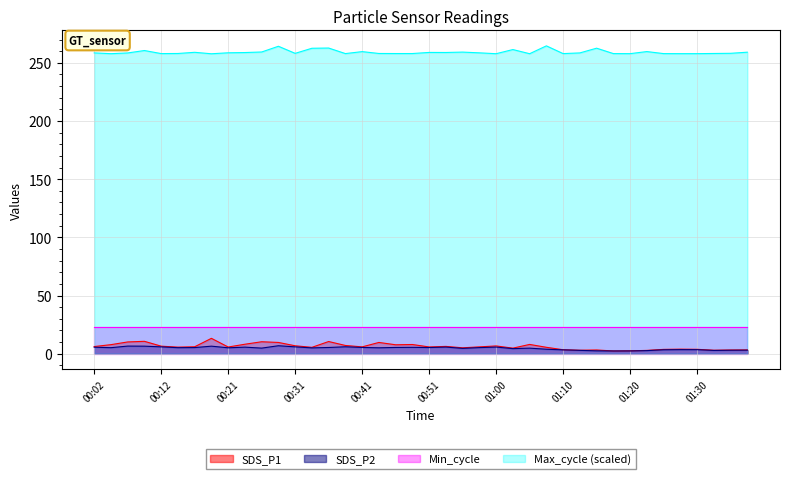

What is the label of the 30th point from the right?

00:26